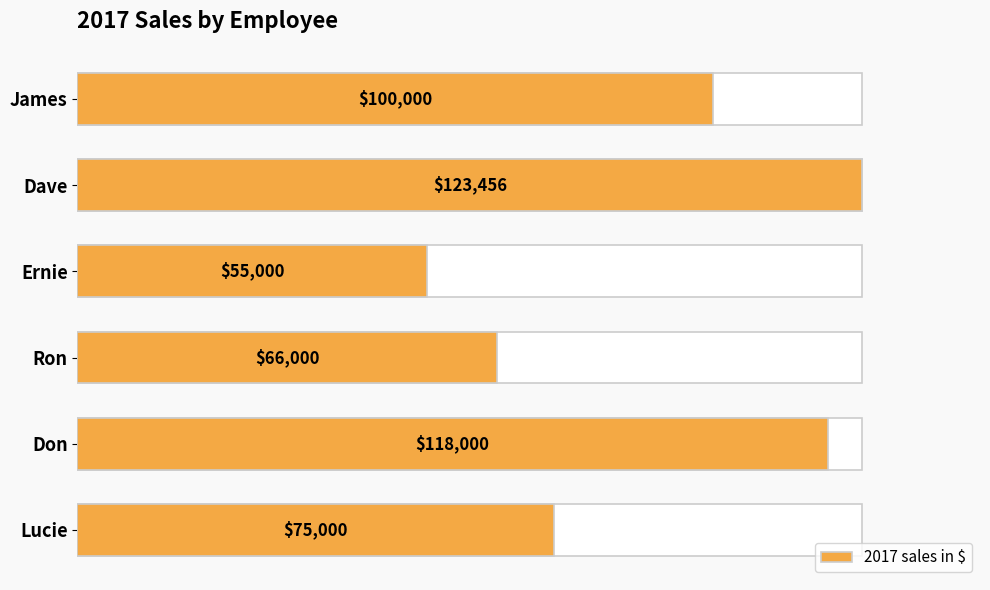

How many series are shown in this chart?

1